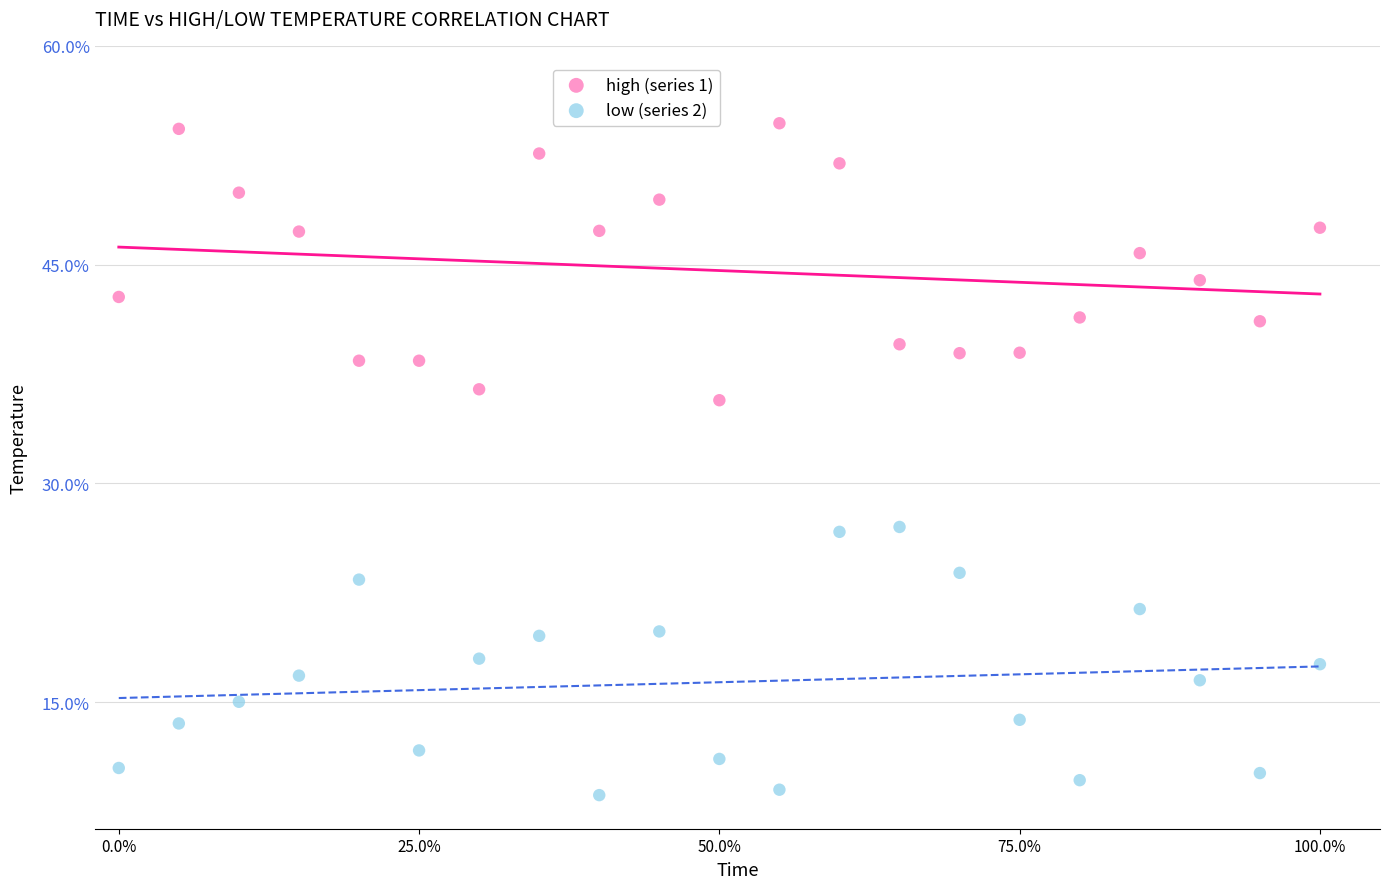

Which series has the widest spread of Y values?

high (series 1)